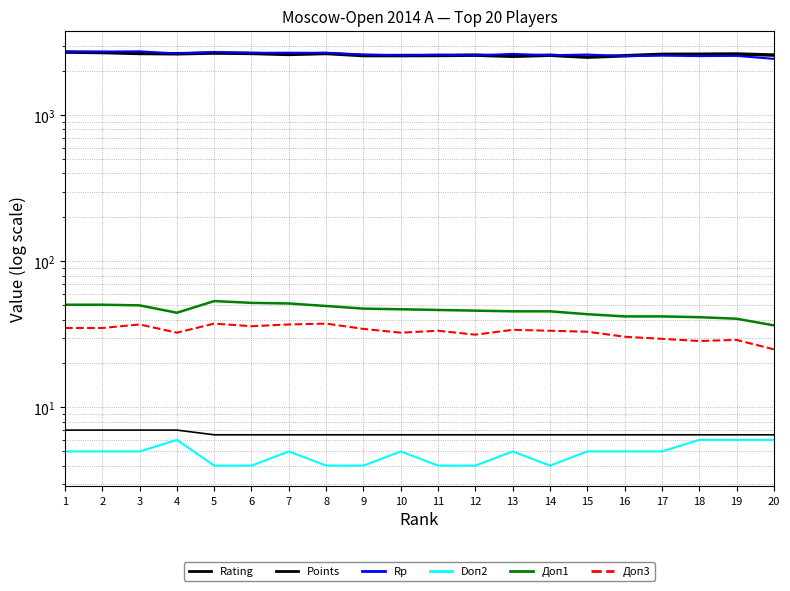

True or false: Доп3 has a value of 37.5 at 5.

True